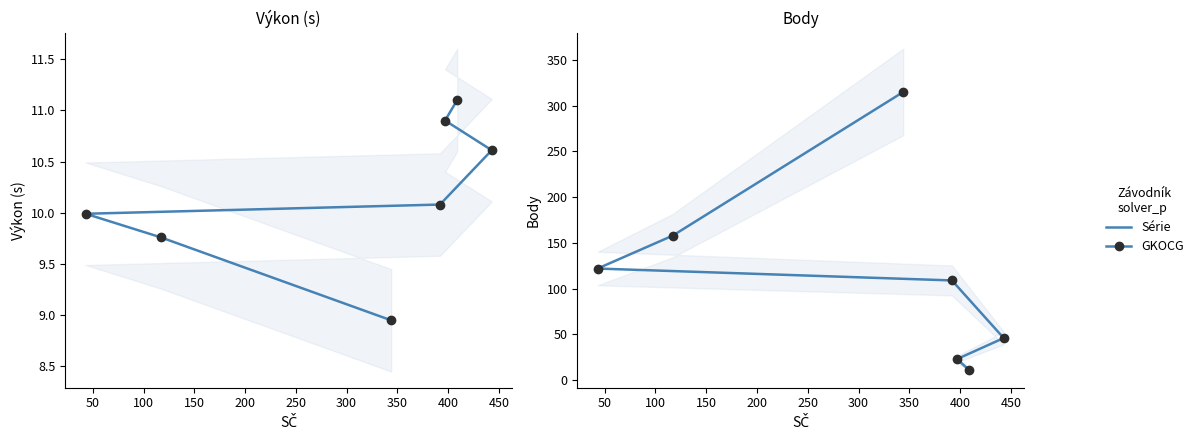

The Body series shows 179.3 at 0. True or false?

False